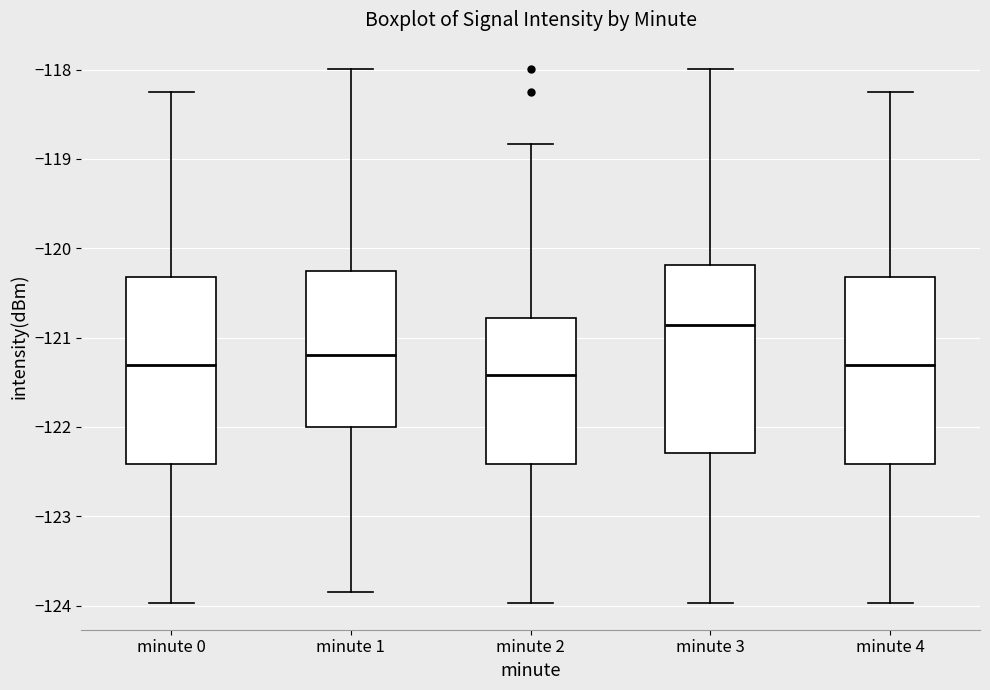

Reading left to right, read every box against the y-axis: the position of its median line, the range the box covers, and the ends of its whiskers. The values are not printed on the chart, so give them approximately, as read against the axis.

minute 0: median -121.3, box -122.4 to -120.3, whiskers -124.0 to -118.2
minute 1: median -121.2, box -122.0 to -120.2, whiskers -123.9 to -118.0
minute 2: median -121.4, box -122.4 to -120.8, whiskers -124.0 to -118.8
minute 3: median -120.9, box -122.3 to -120.2, whiskers -124.0 to -118.0
minute 4: median -121.3, box -122.4 to -120.3, whiskers -124.0 to -118.2